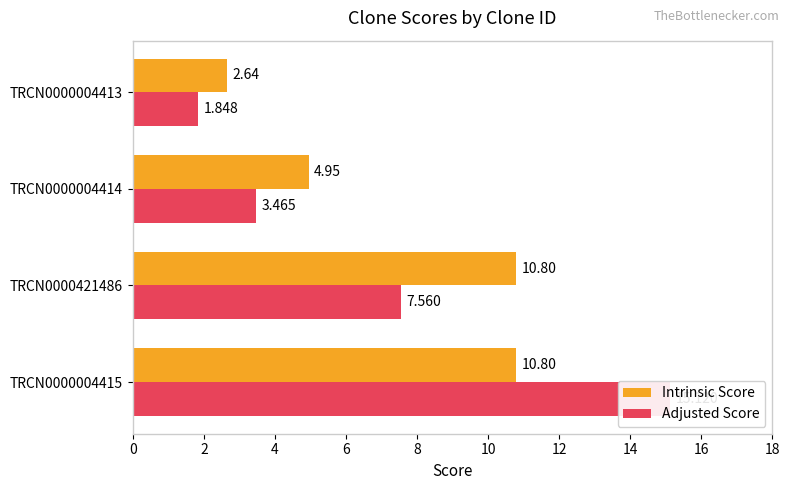

What is the highest value of the Adjusted Score series?

15.1